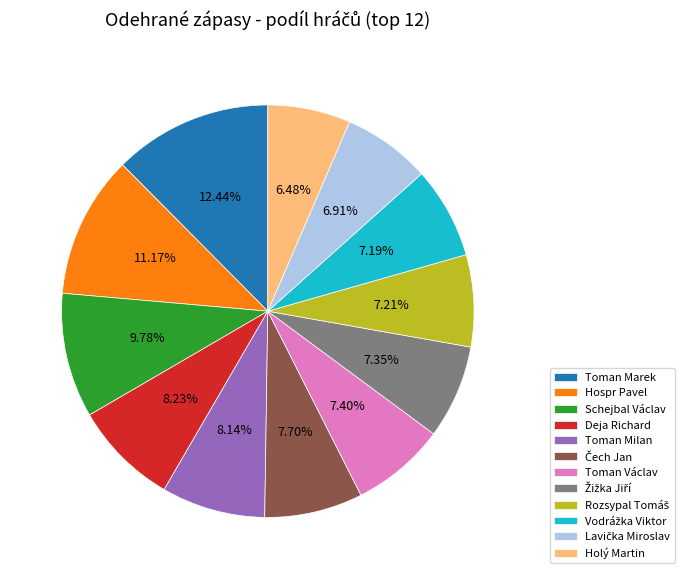

To the nearest percent, what portion does Toman Marek represent?

12%